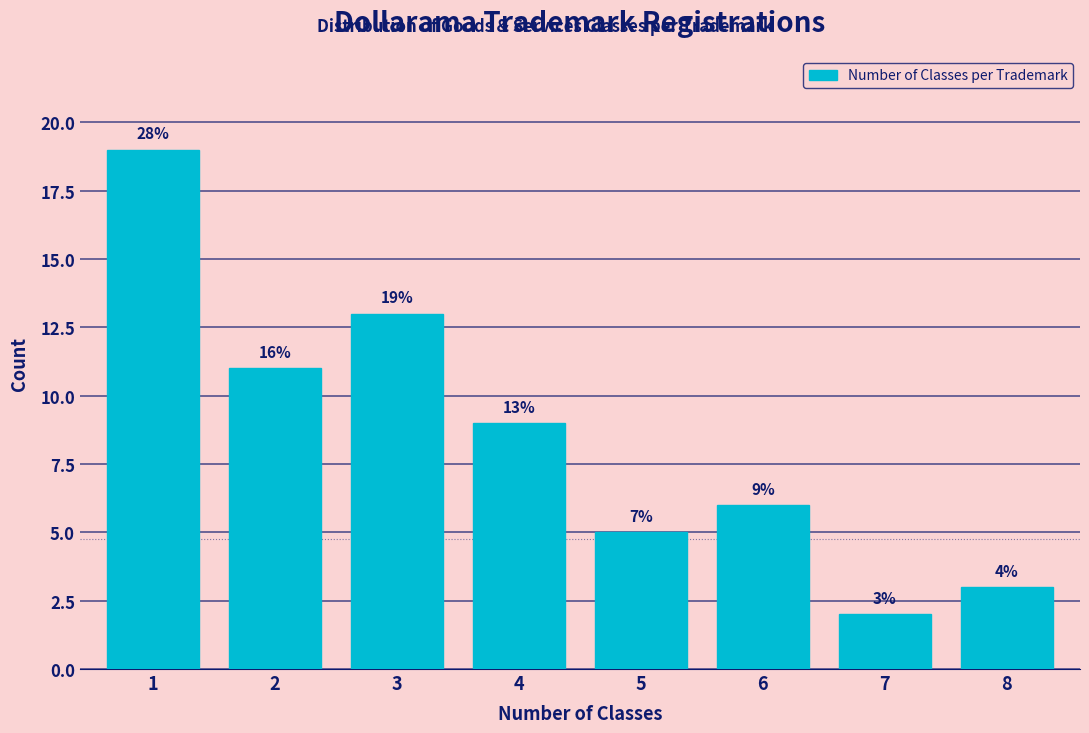

Reading left to right, list all the values displayed in this chart.

1=19	2=11	3=13	4=9	5=5	6=6	7=2	8=3